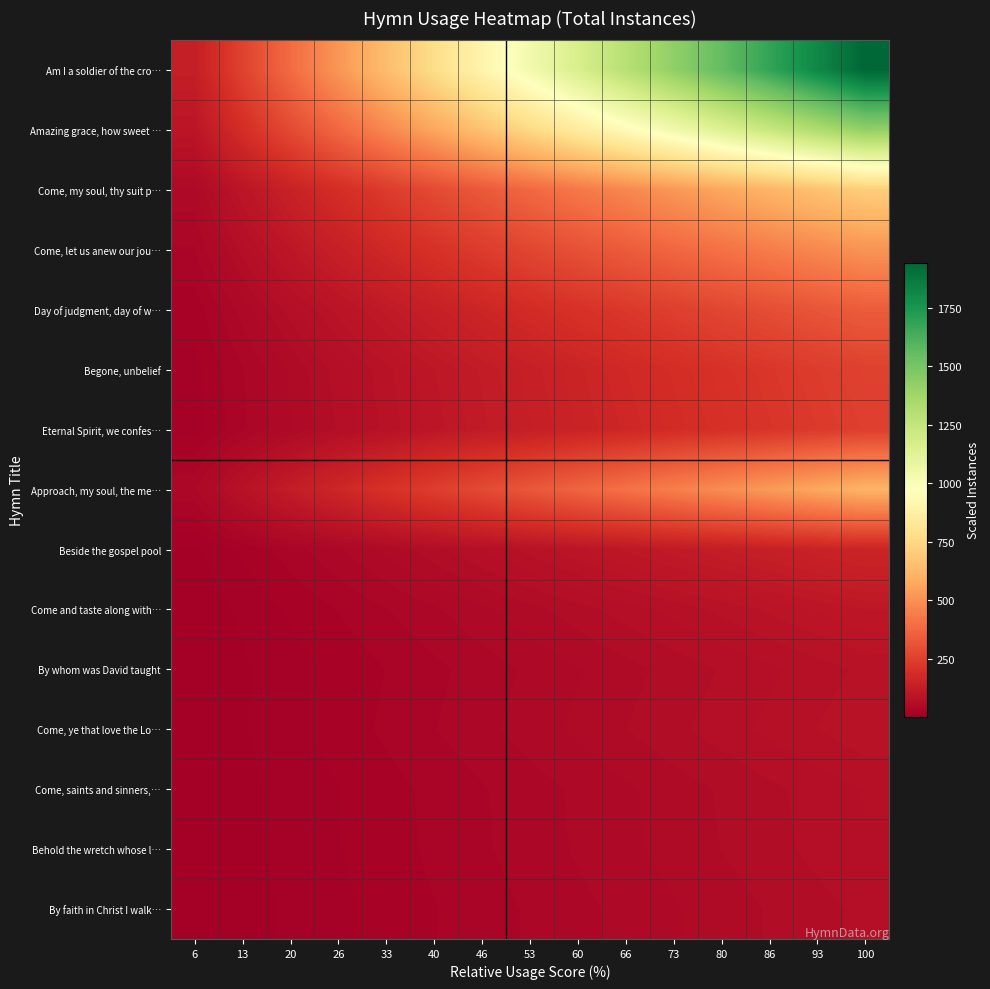

What is the difference between the highest and lowest values at 93?

1749.1